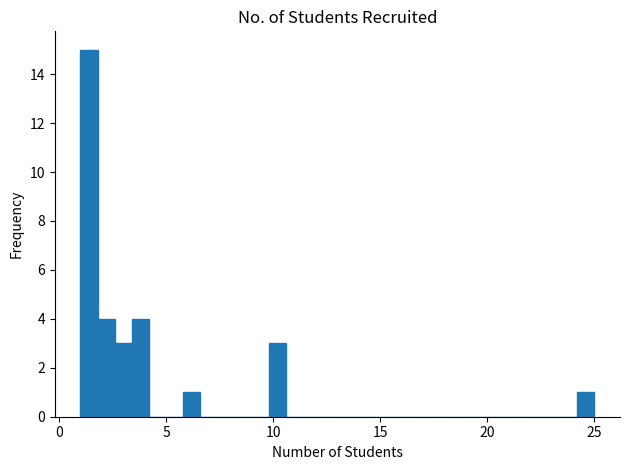

Around what value on the x-axis is the tallest bar? Give the approximate position of its centre, as read against the axis.

1.5